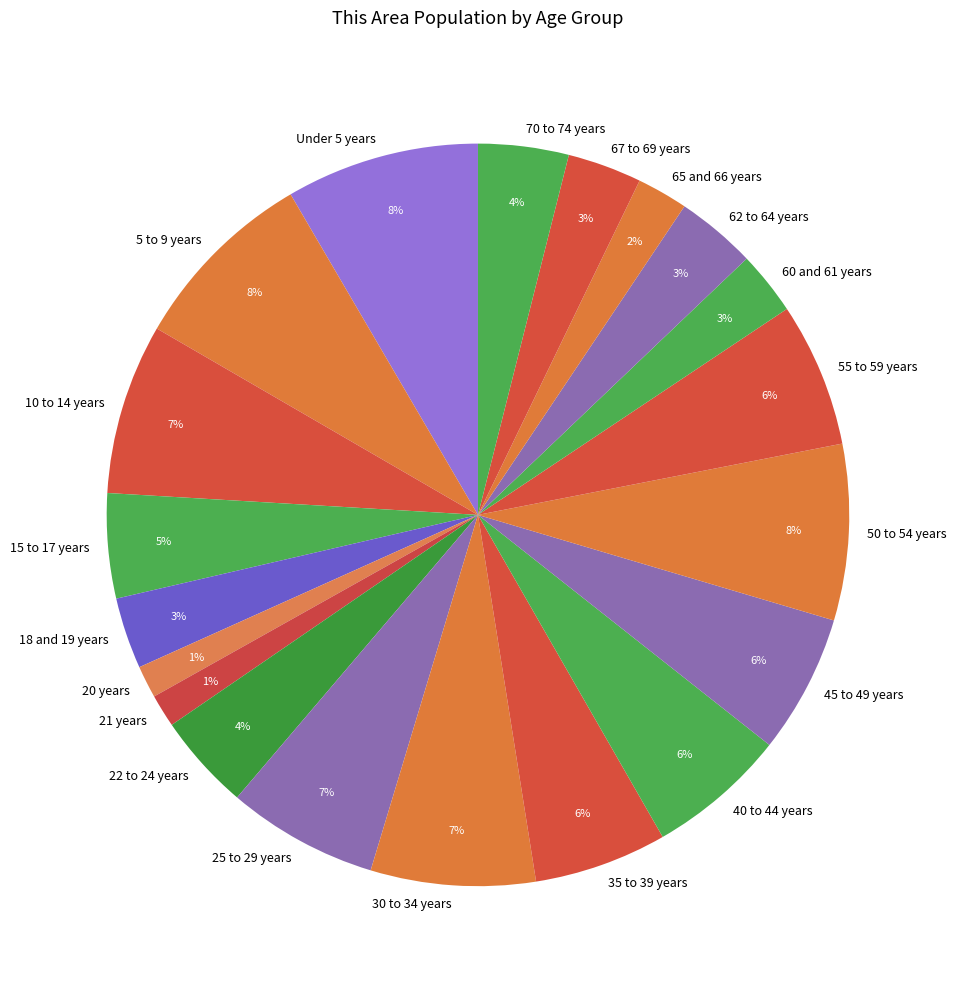

Is there a majority slice in this chart?

No